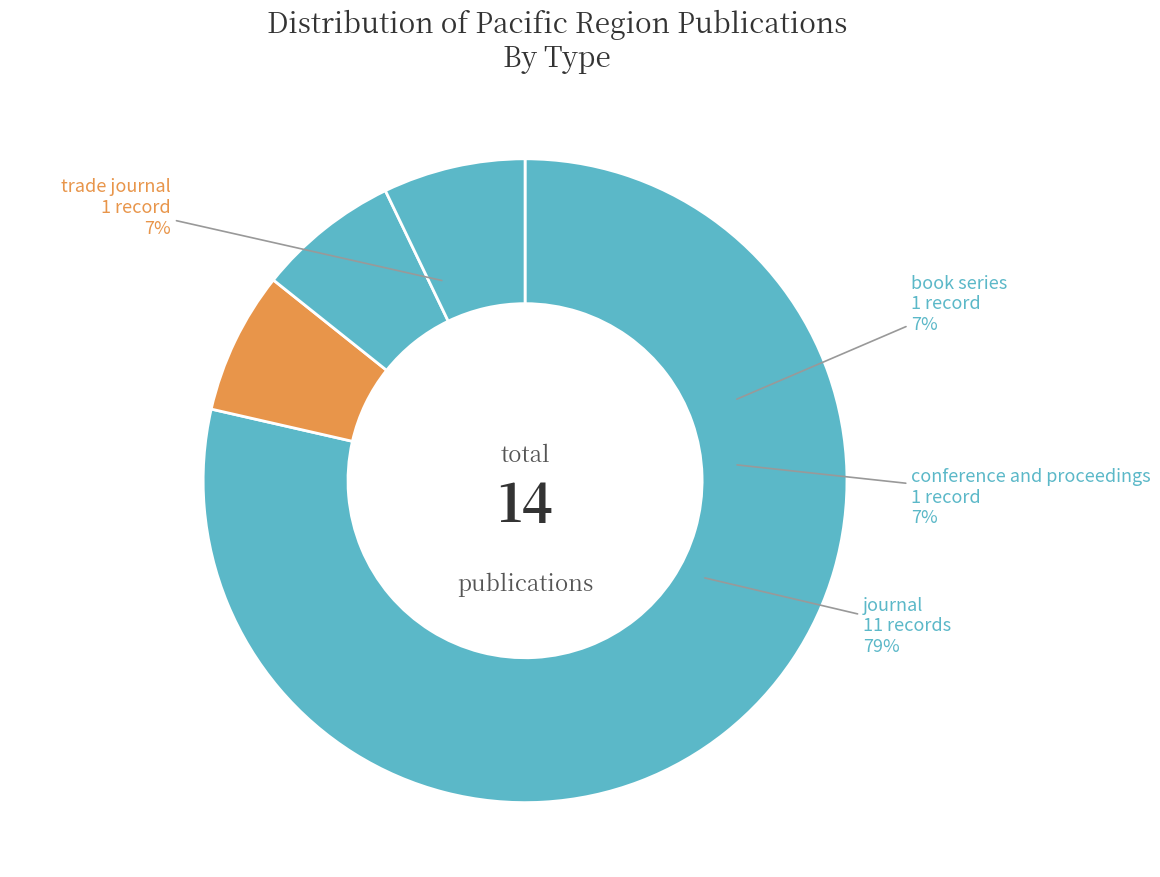

What percentage is the conference and proceedings slice, to the nearest percent?

7%